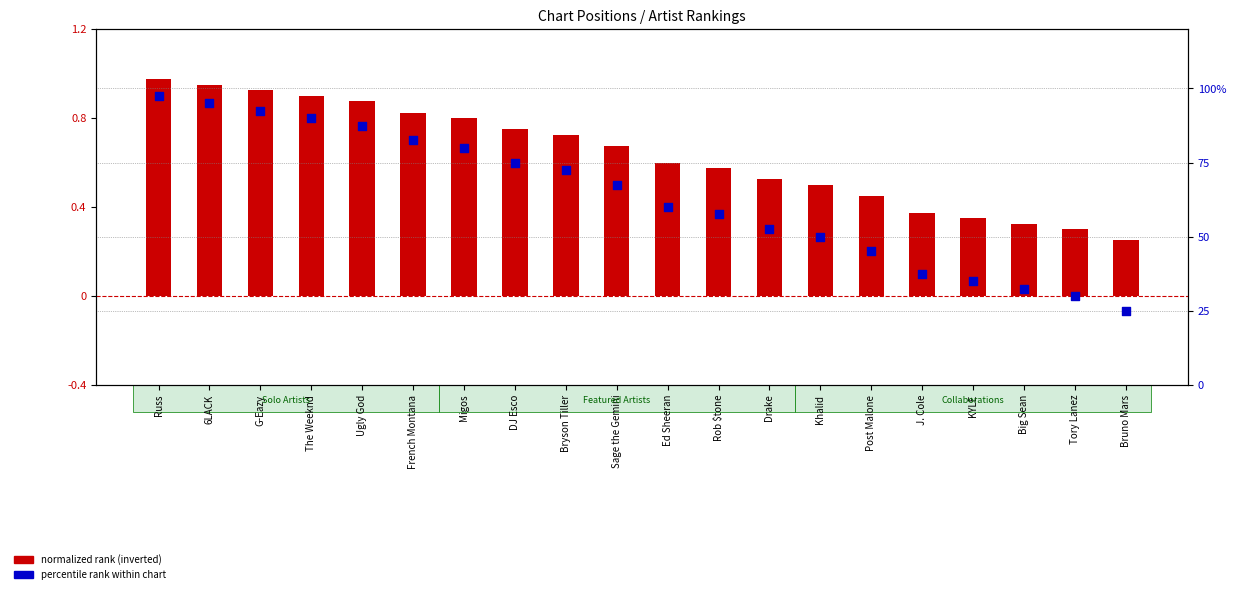

Is the value of normalized rank (inverted) at J. Cole greater than the value of percentile rank within chart at Bryson Tiller?

No